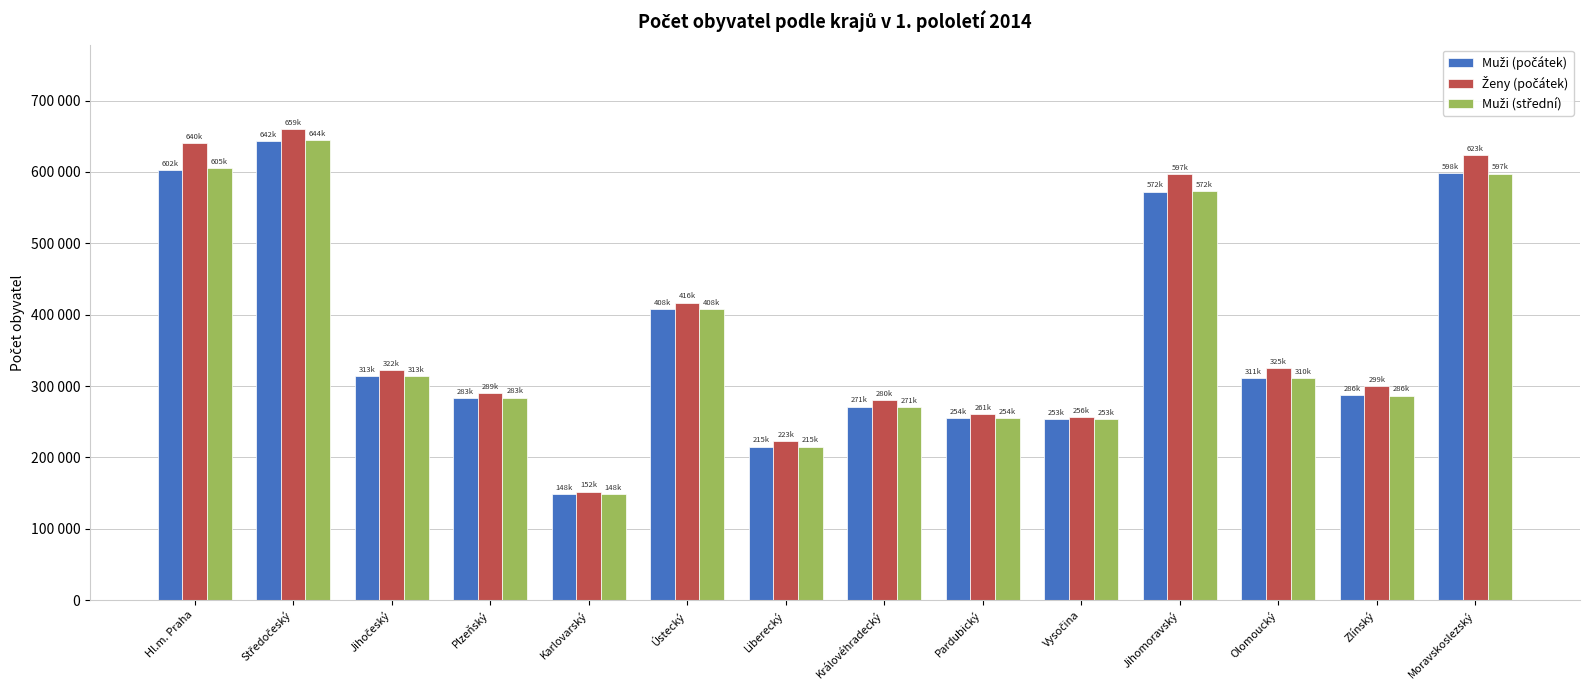

Rank the categories by Muži (počátek) value from lowest to highest.

Karlovarský, Liberecký, Vysočina, Pardubický, Královéhradecký, Plzeňský, Zlínský, Olomoucký, Jihočeský, Ústecký, Jihomoravský, Moravskoslezský, Hl.m. Praha, Středočeský